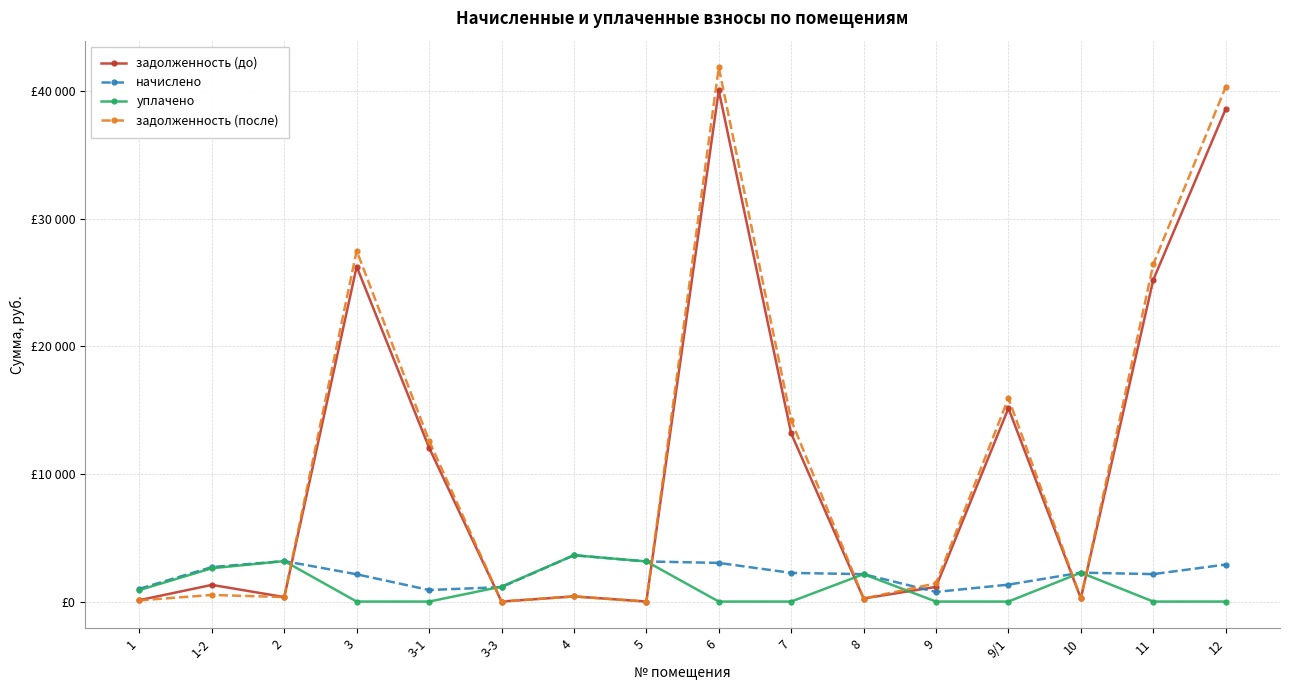

The задолженность (до) series shows 111.3 at 1. True or false?

True